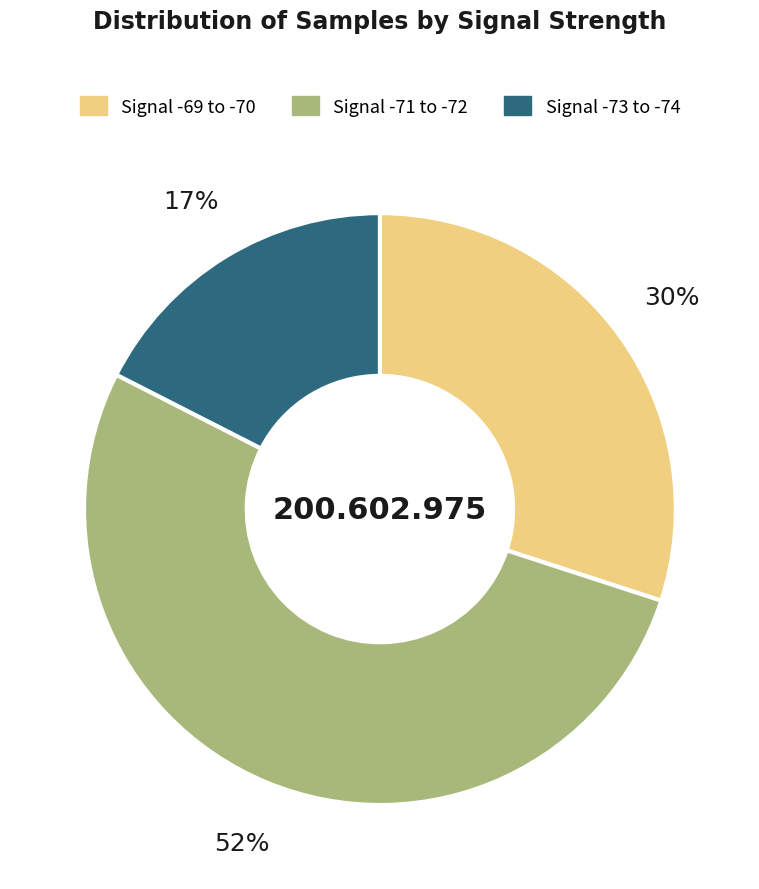

Is there a majority slice in this chart?

Yes